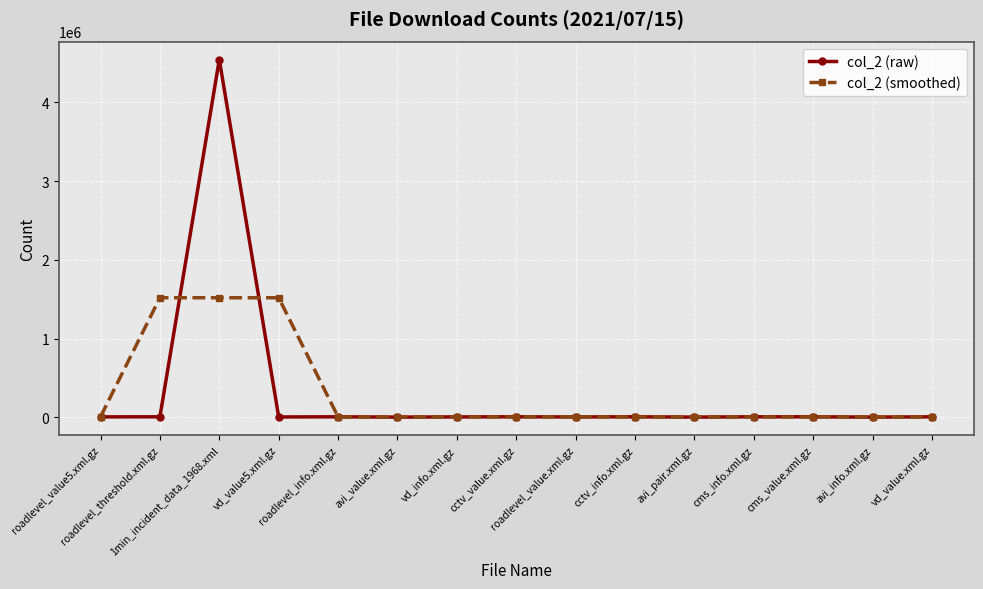

What is the label of the 4th point from the right?

cms_info.xml.gz